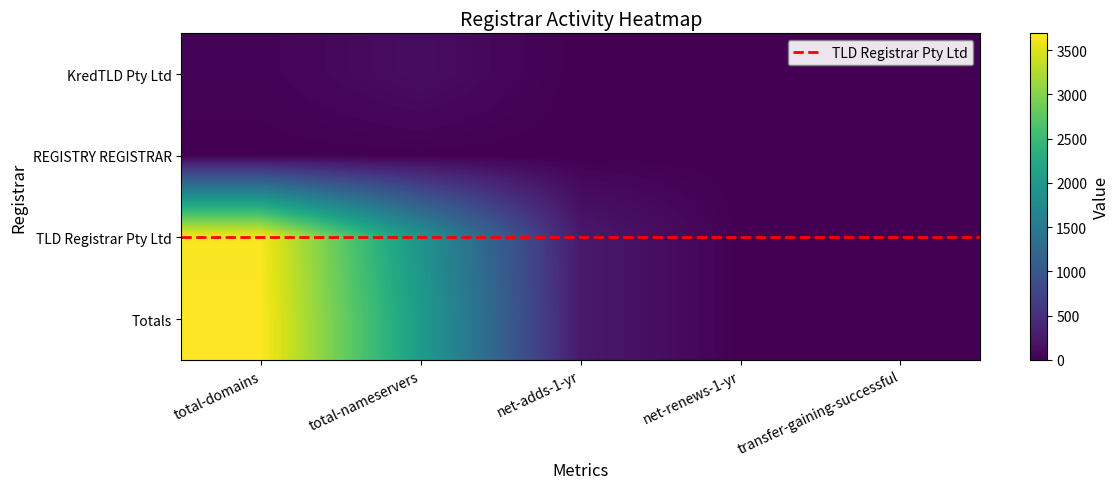

At which category does the chart reach its peak across all series?

total-domains